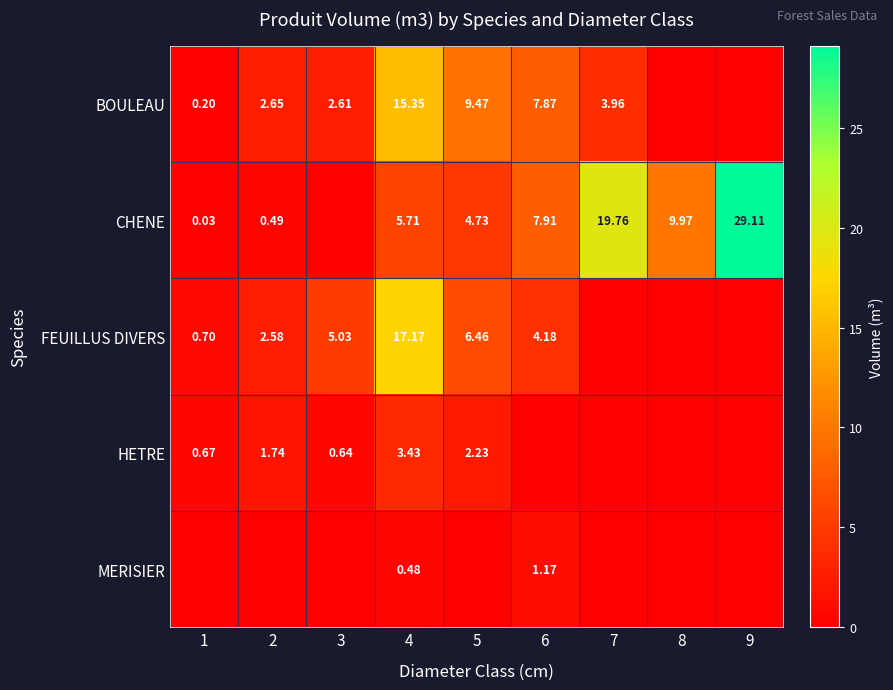

Which series has the largest total across all categories?

CHENE